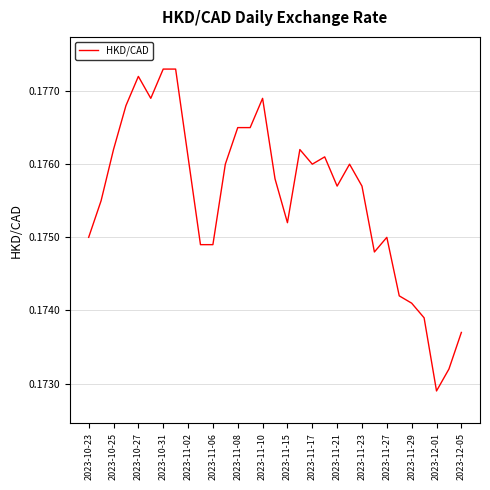

Where is the data nearest to the value 0?

2023-12-01